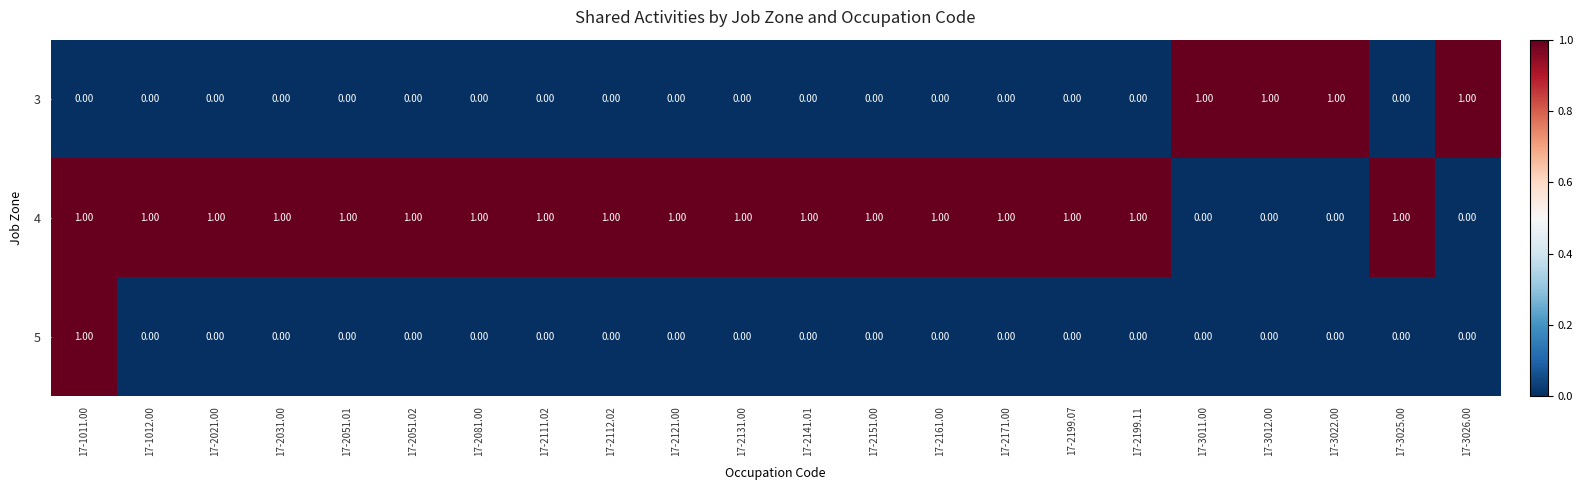

Which series changed the most between 17-1011.00 and 17-2131.00?

5